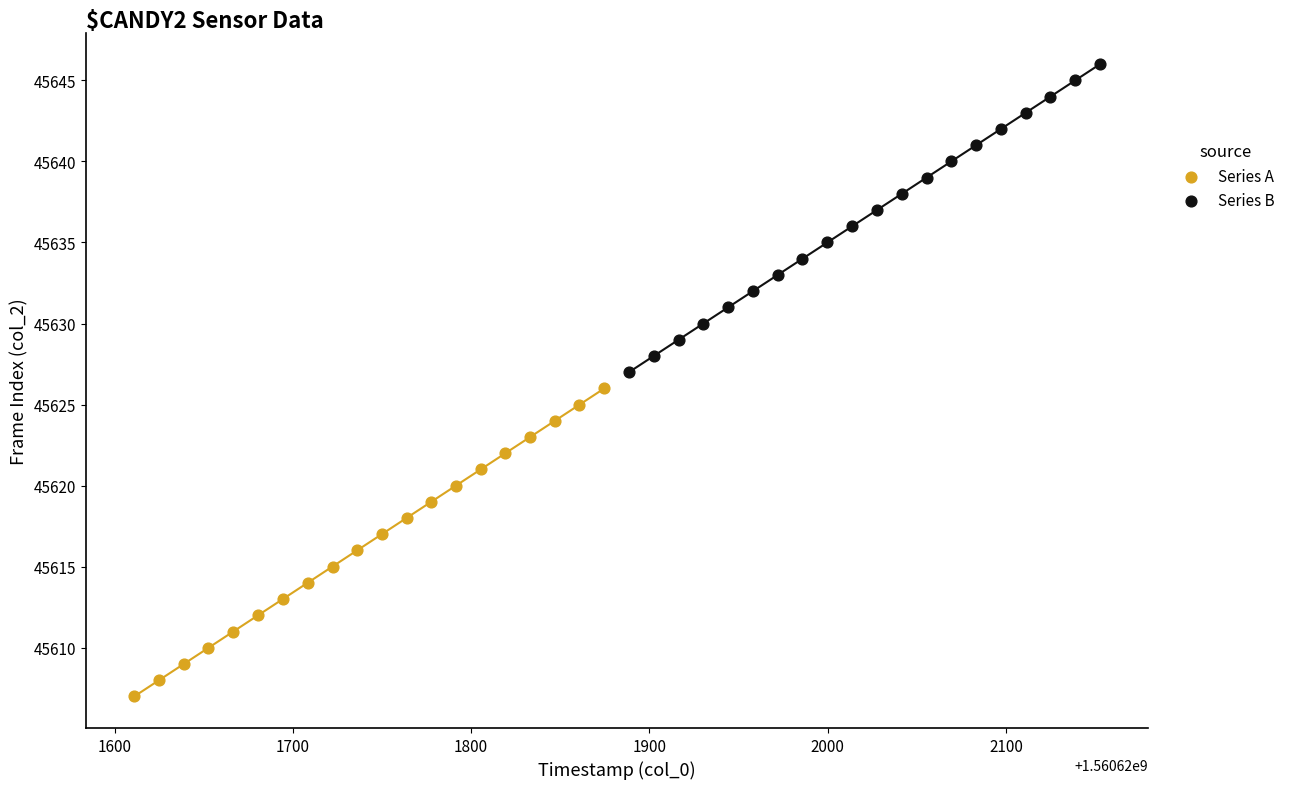

Which series contains the lowest Y value?

Series A